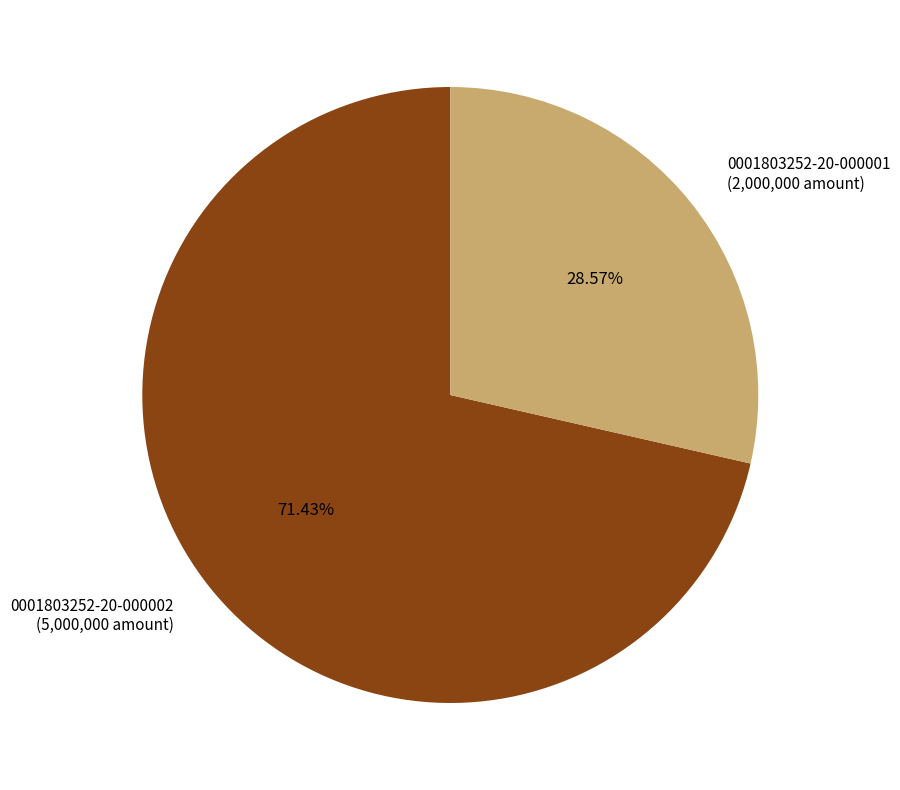

What is the total percentage of 0001803252-20-000001 and 0001803252-20-000002?

100.0%